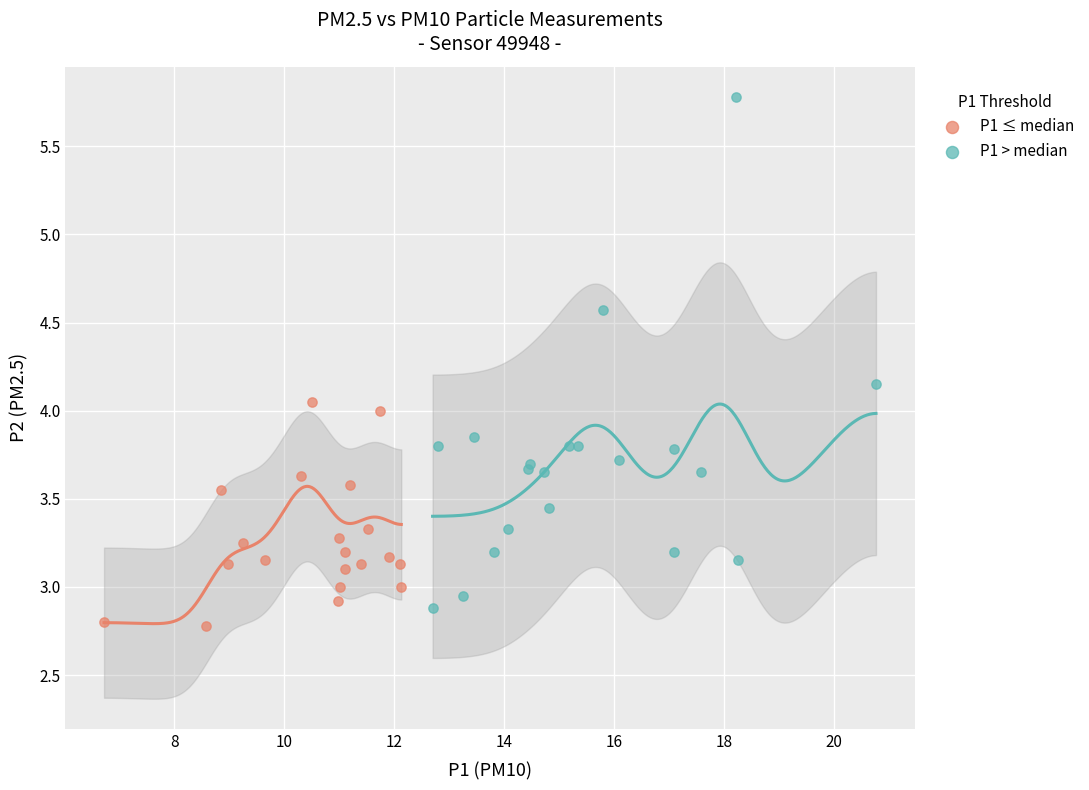

Which series contains the highest Y value?

P1 > median